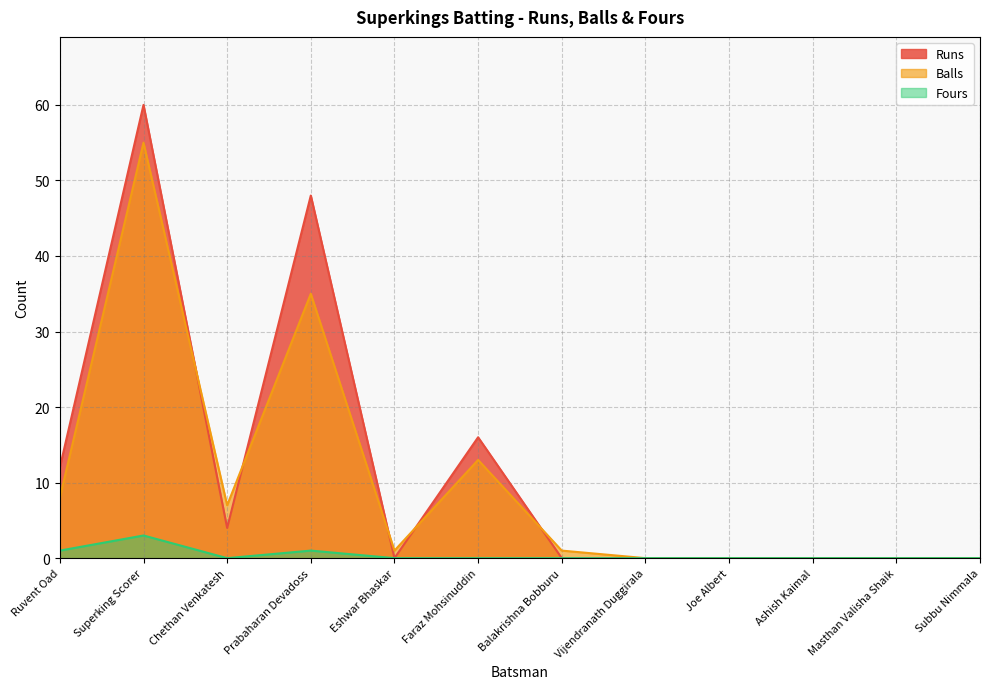

What is the sum of all Balls values?

120